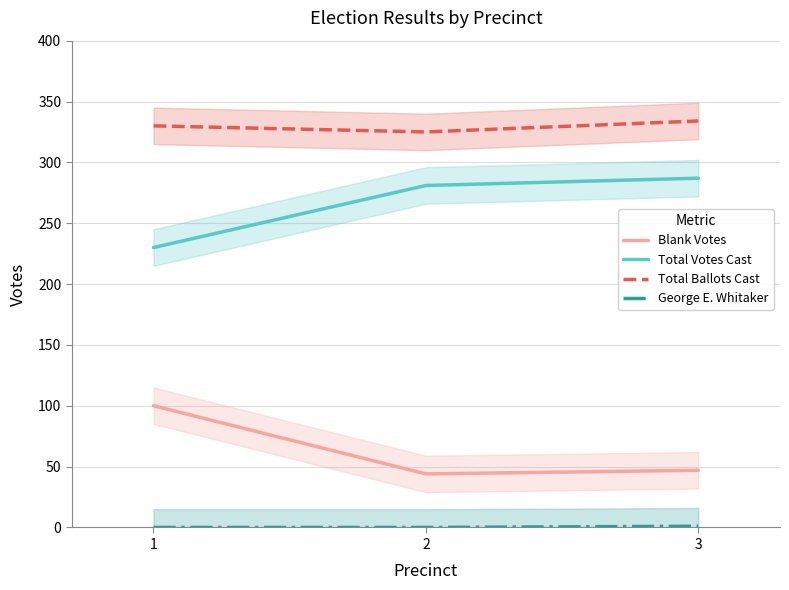

Is the value of Blank Votes at 3 greater than the value of George E. Whitaker at 1?

Yes